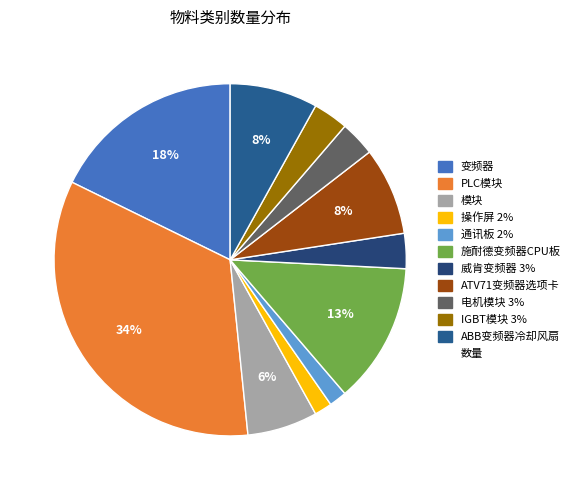

How many segments does this pie chart have?

11